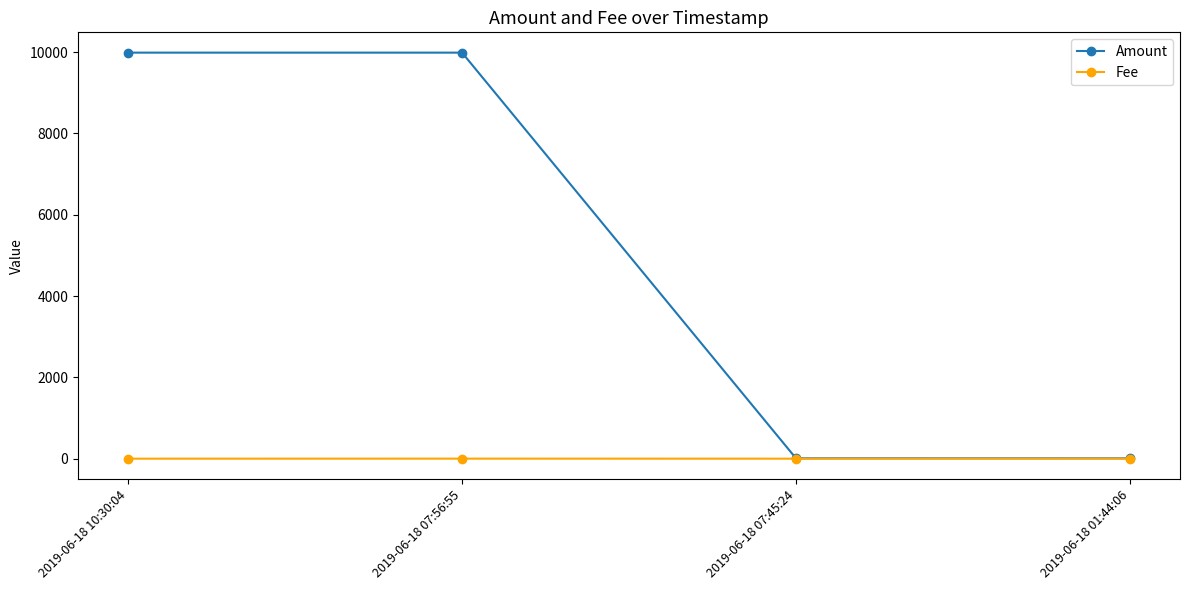

Which series has the largest total across all categories?

Amount